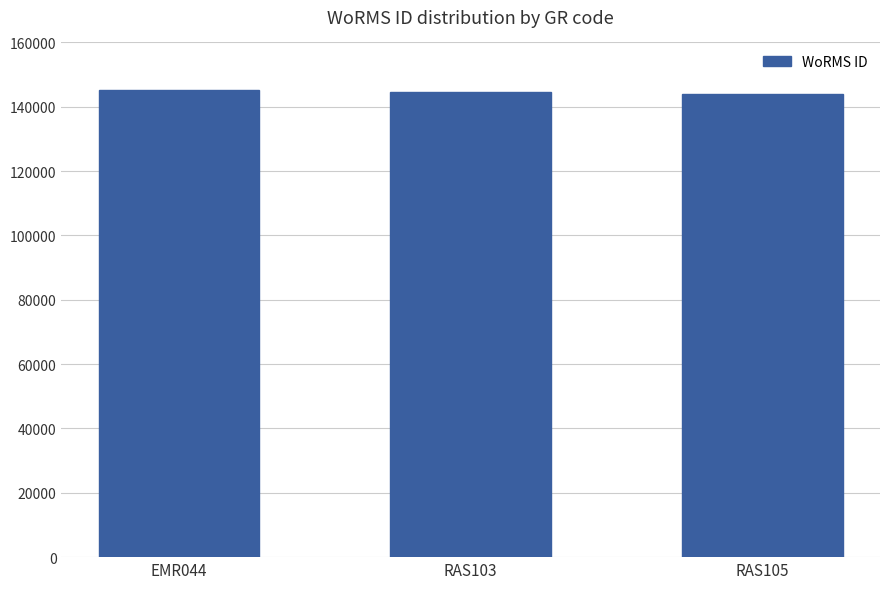

The value at EMR044 is 145092. True or false?

True